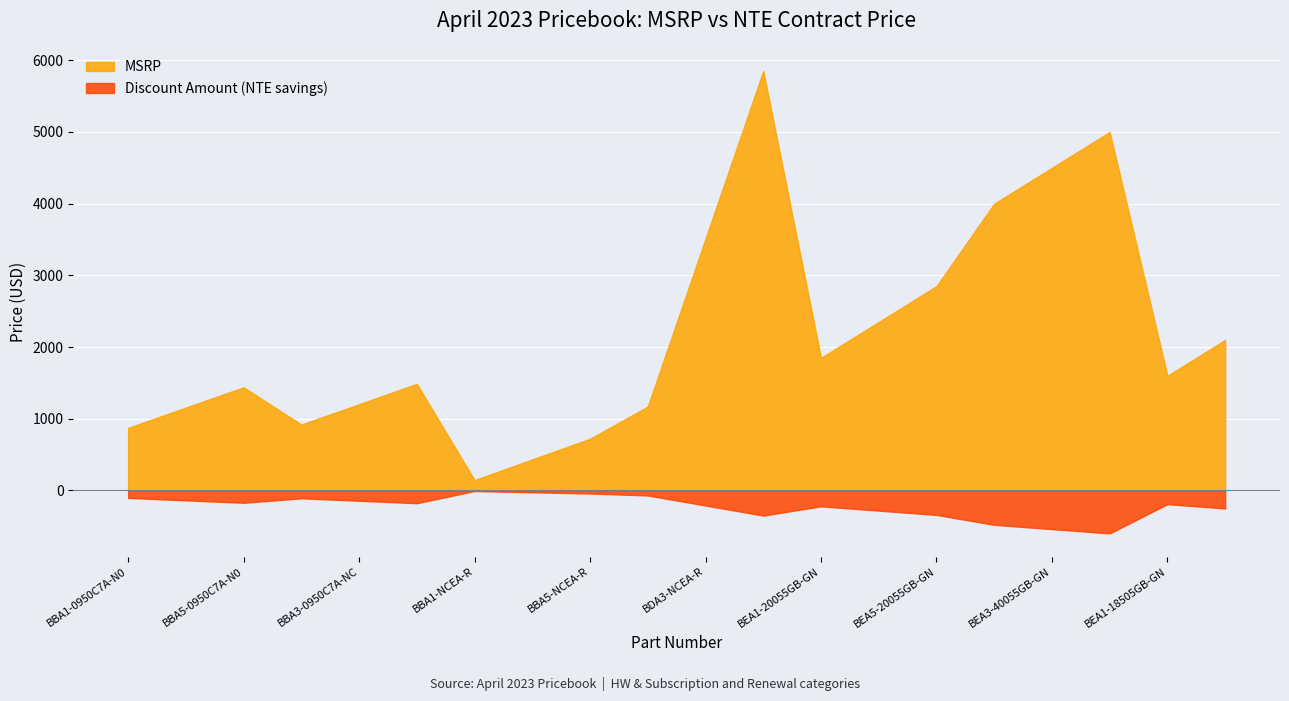

What are all the series names shown in the legend?

MSRP, Discount Amount (NTE savings)